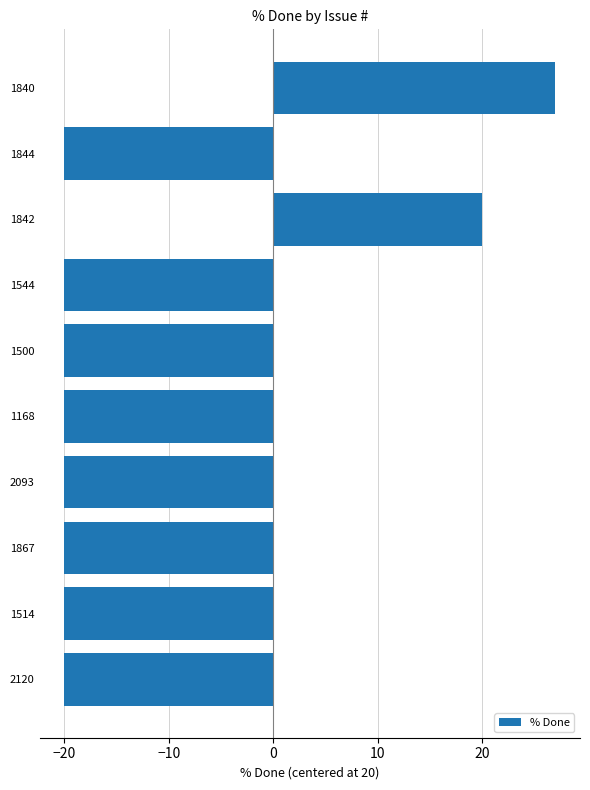

What is the difference between the maximum and minimum values?

47